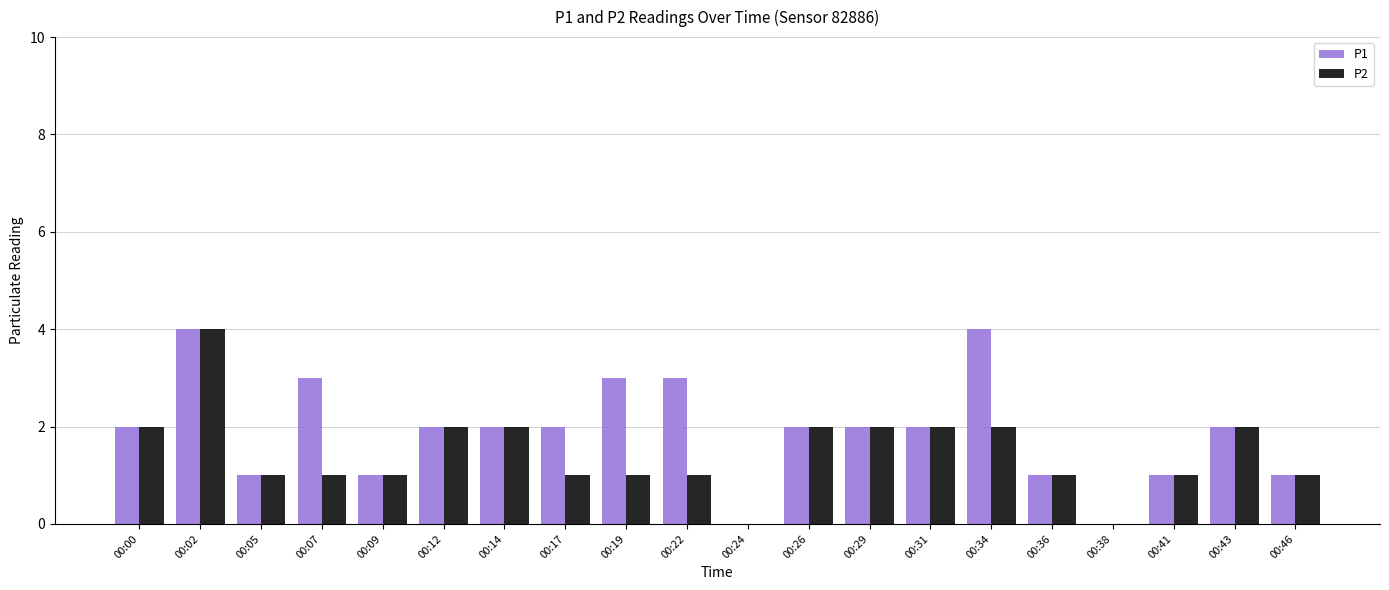

What are all the series names shown in the legend?

P1, P2